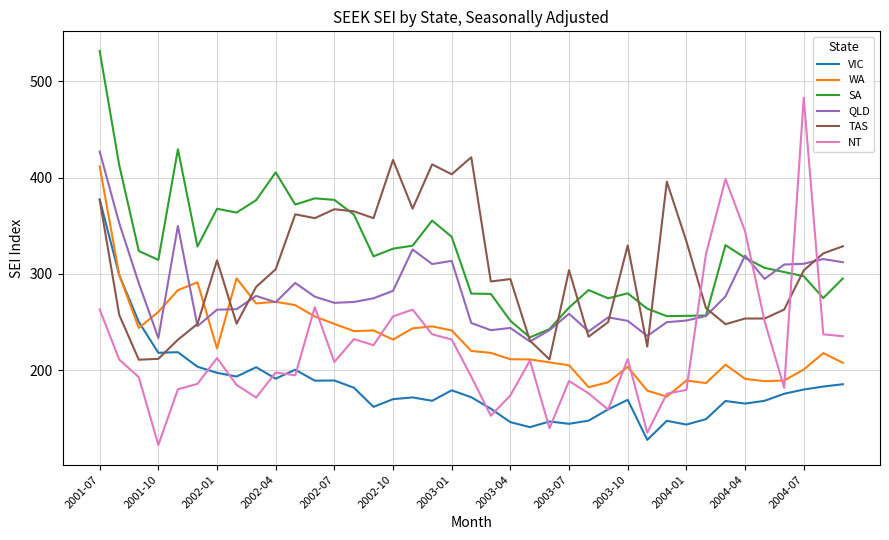

True or false: SA and VIC intersect in this chart.

False